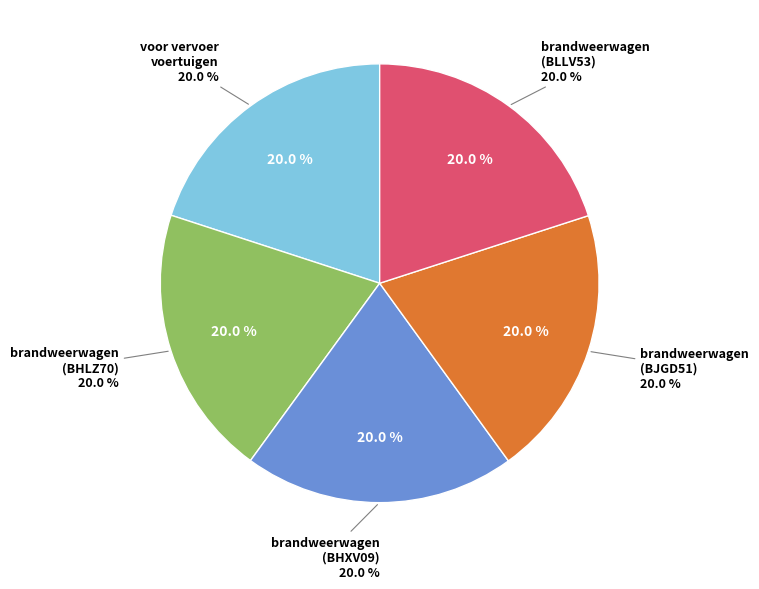

How many segments does this pie chart have?

5